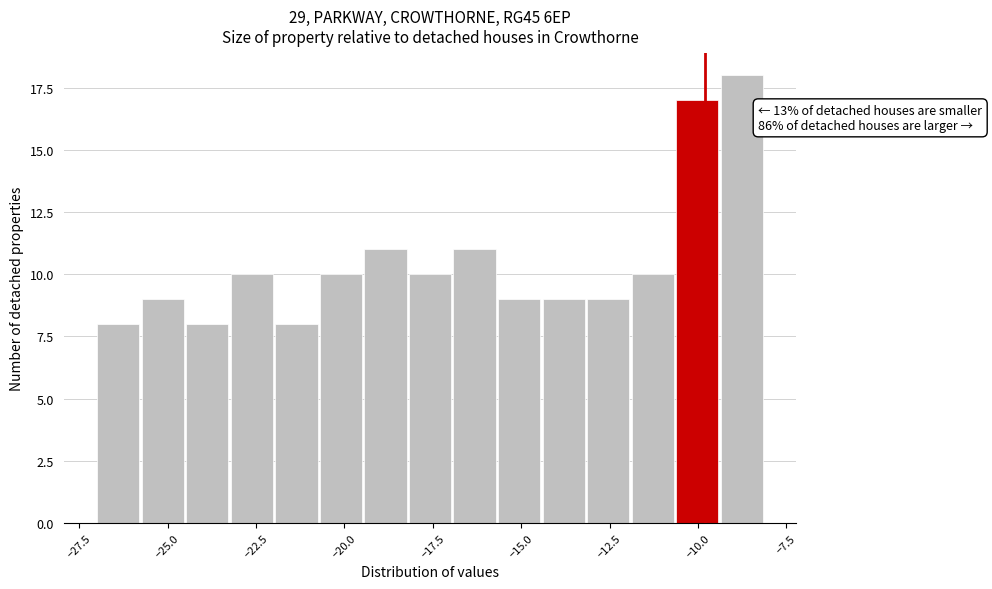

Read against the x-axis, roughly where is the centre of the tallest bar?

-9.0